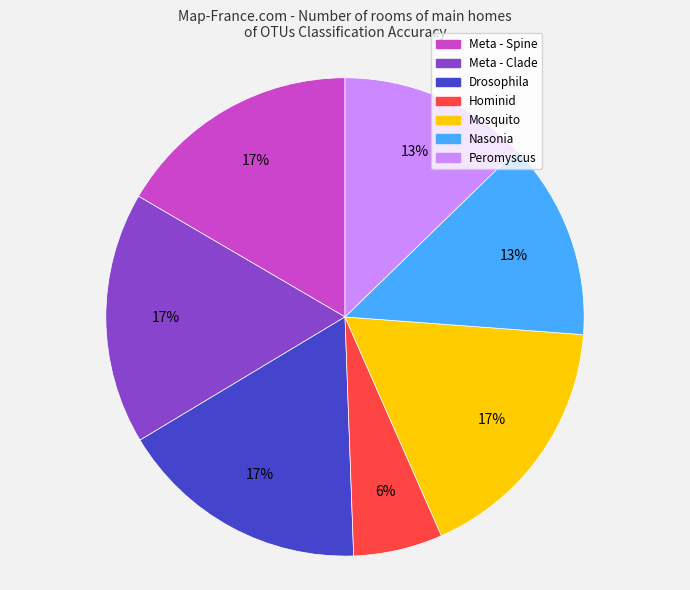

Is the sum of Mosquito and Peromyscus greater than half?

No